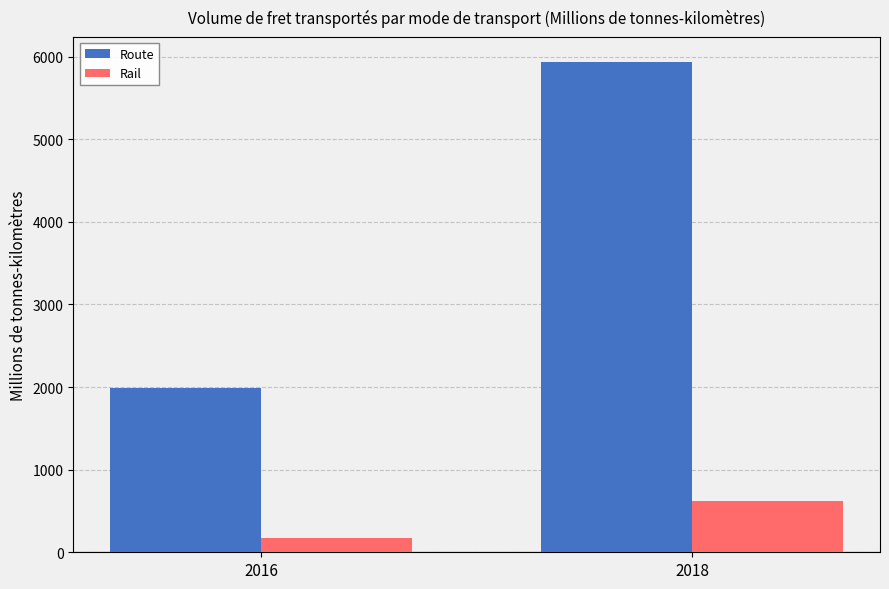

Rank the series by their maximum value, from highest to lowest.

Route, Rail